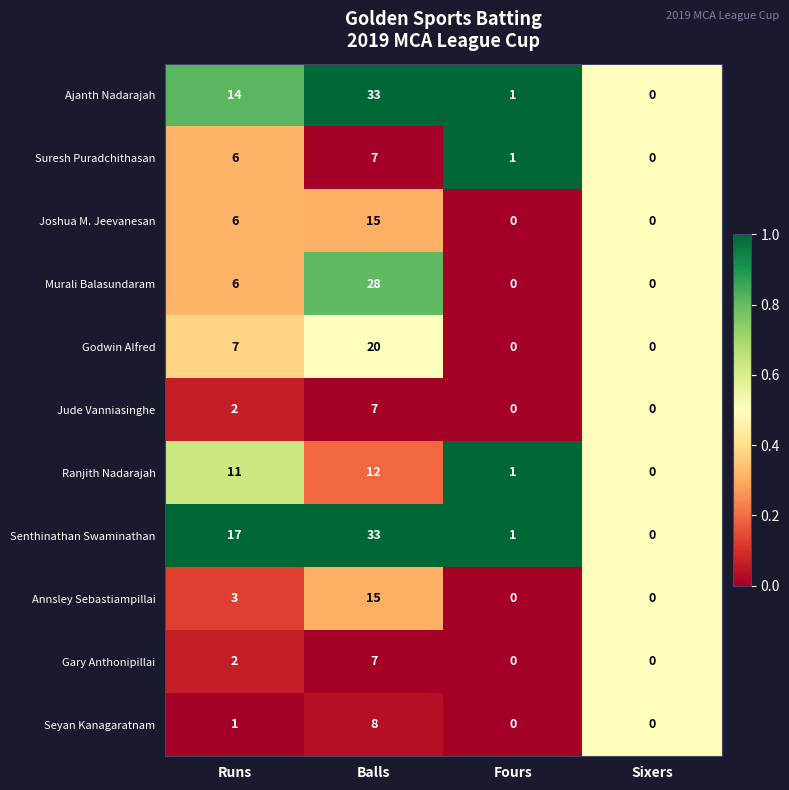

True or false: Ranjith Nadarajah has a value of 11 at Runs.

True